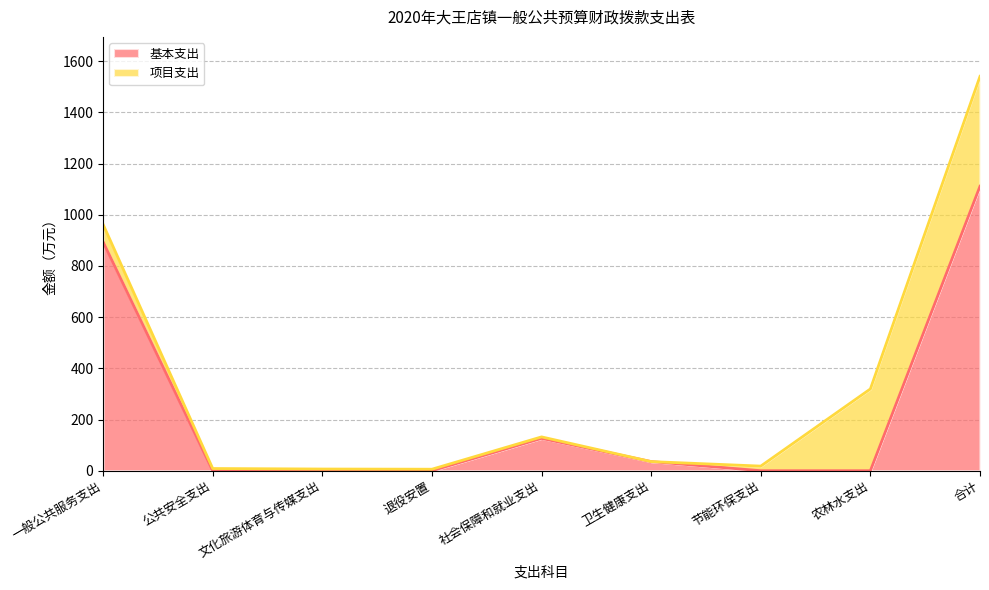

Between 节能环保支出 and 社会保障和就业支出, which is larger?

社会保障和就业支出